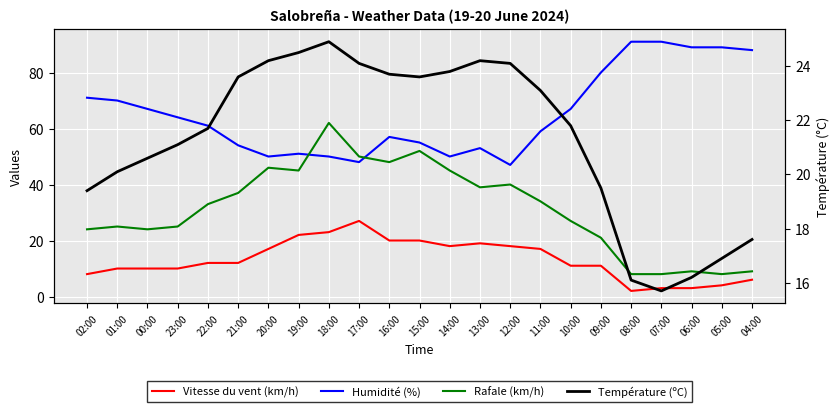

Is the value of Vitesse du vent (km/h) at 01:00 greater than the value of Température (ºC) at 04:00?

No